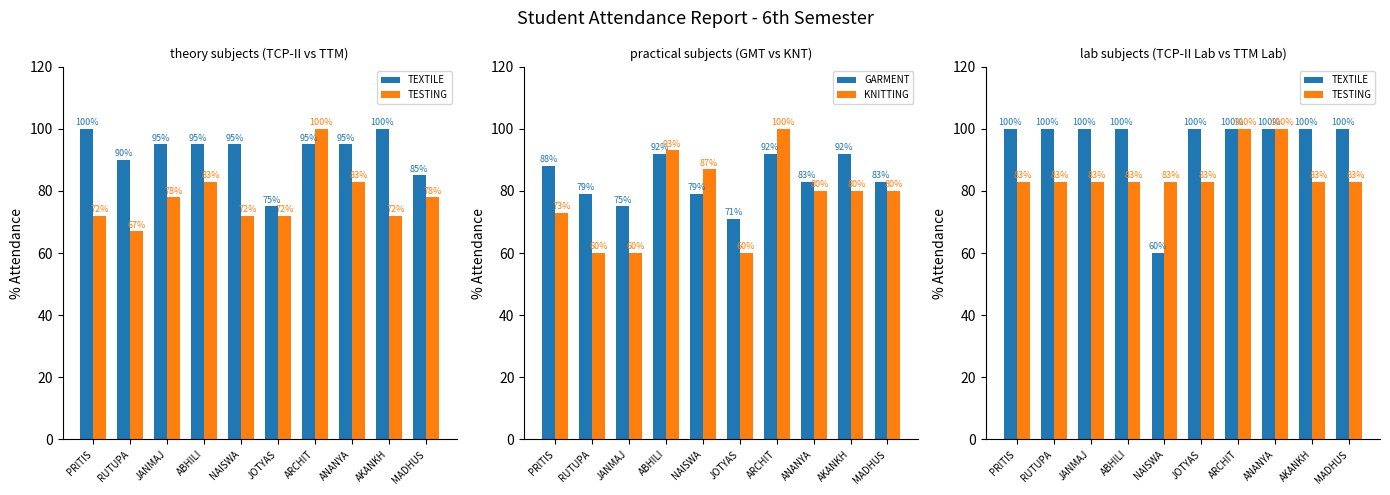

What is the total value across all series at ABHILI?

368